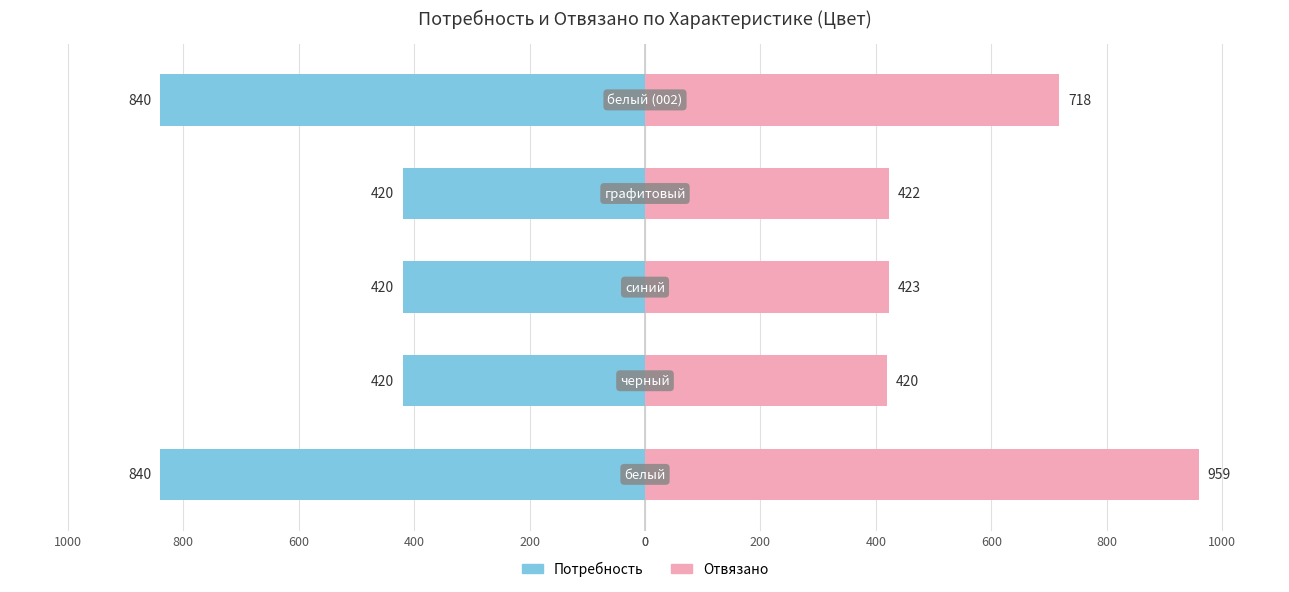

At 200, list the series in order from largest to smallest.

Отвязано, Потребность